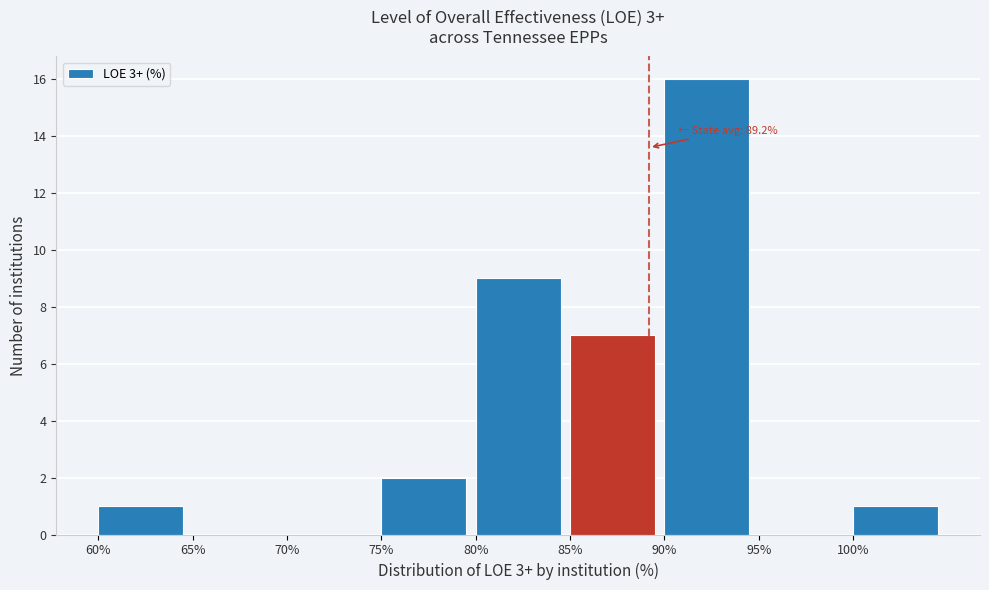

Which range on the x-axis has the tallest bar?

90 to 95